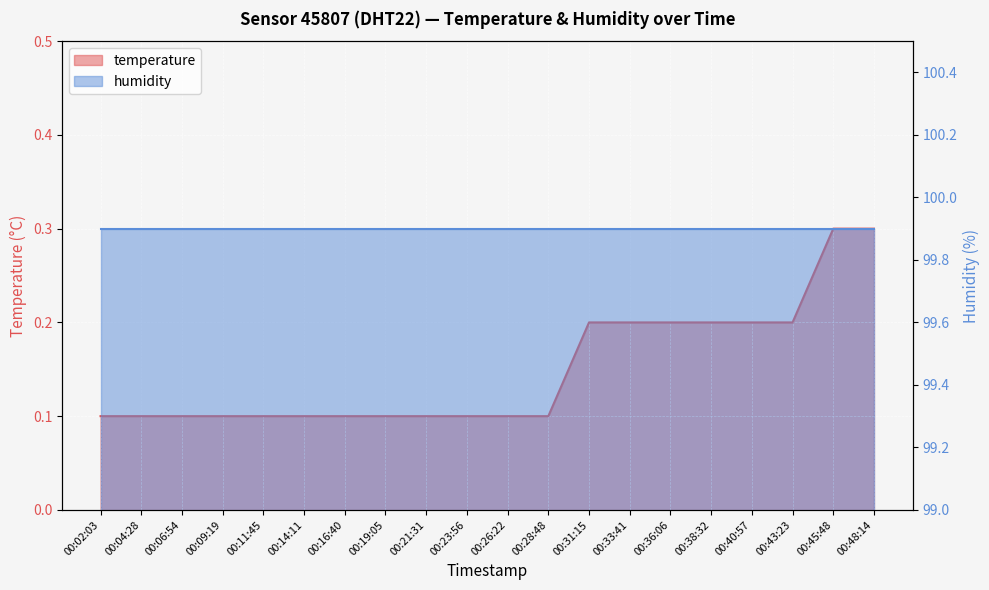

Is it true that the value at 00:33:41 is 0.3?

False